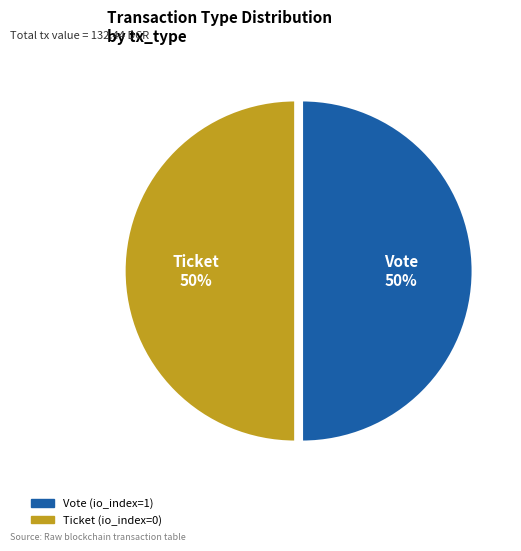

To the nearest percent, what is the difference between the Ticket and Vote slice percentages?

0%